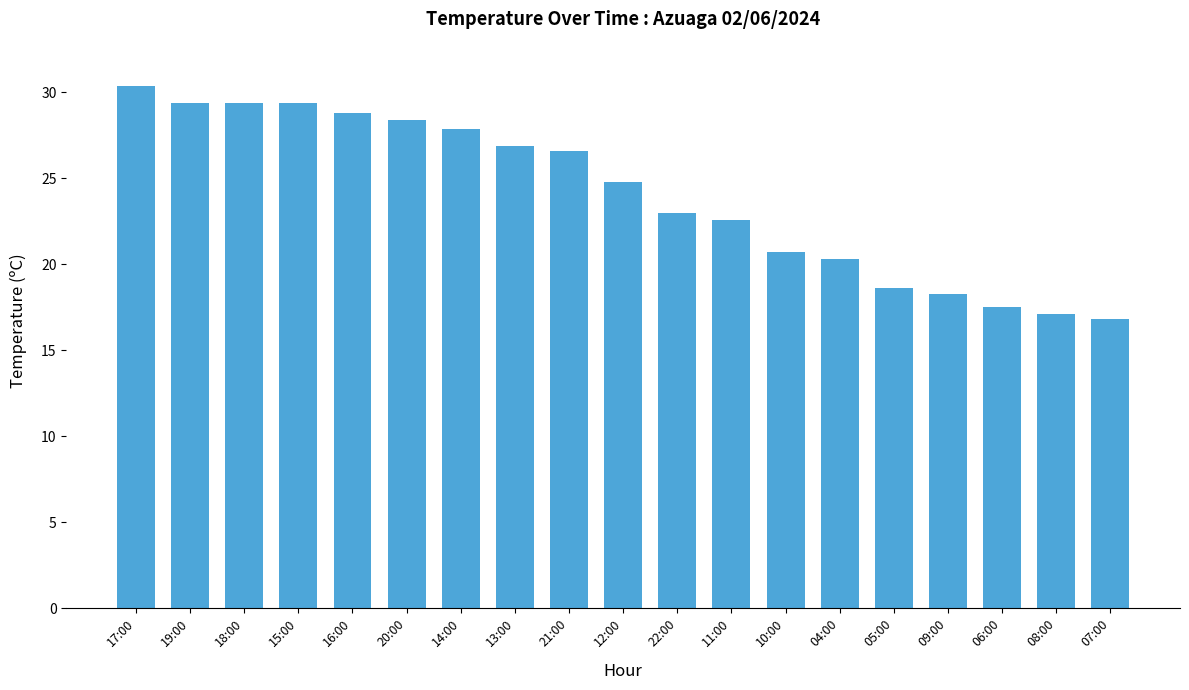

Which has a higher value, 22:00 or 11:00?

22:00